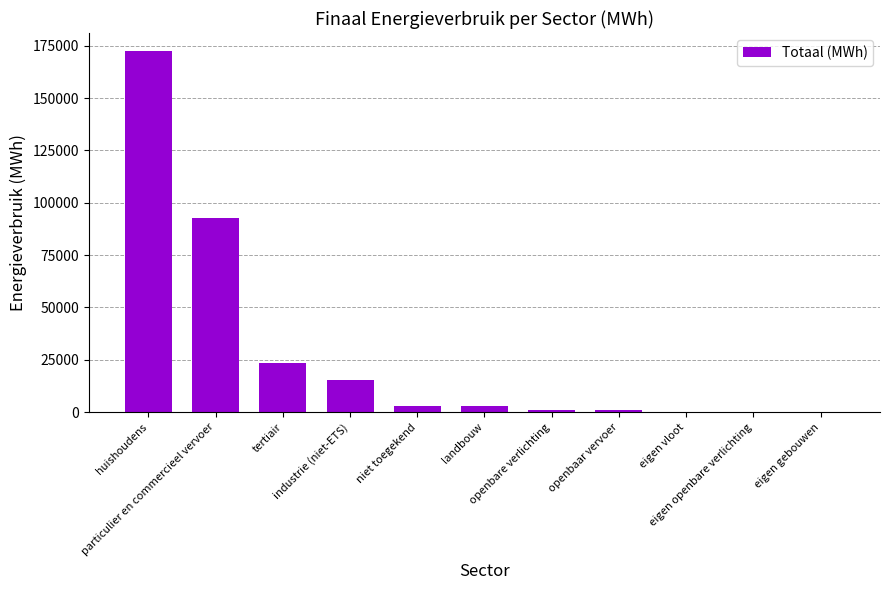

What is the greatest value displayed?

172401.0